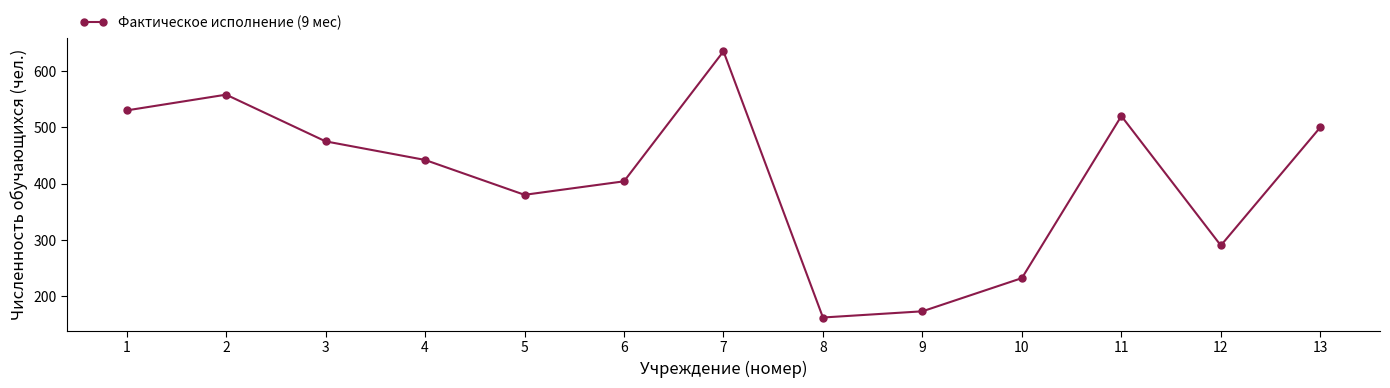

True or false: the data shows 648 at 5.

False